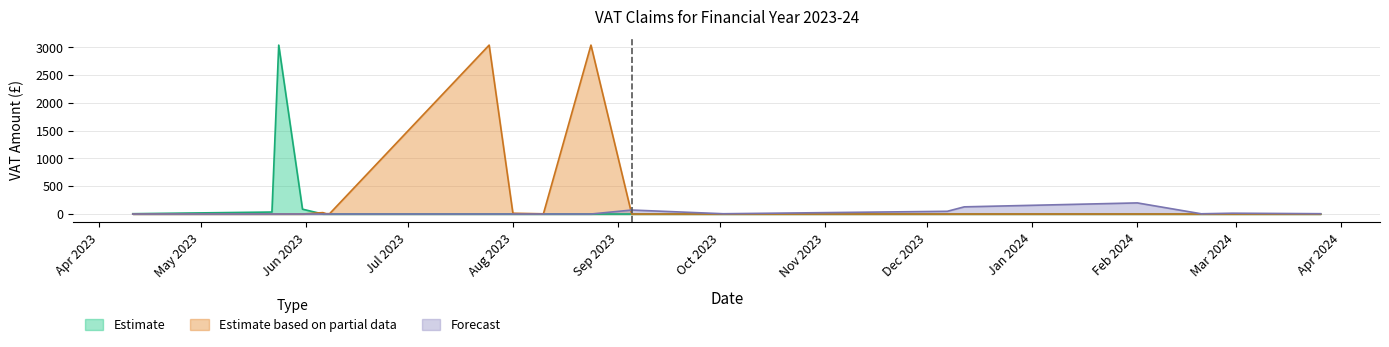

What is the spread (max minus min) of values at 2023-05-24?

3040.2